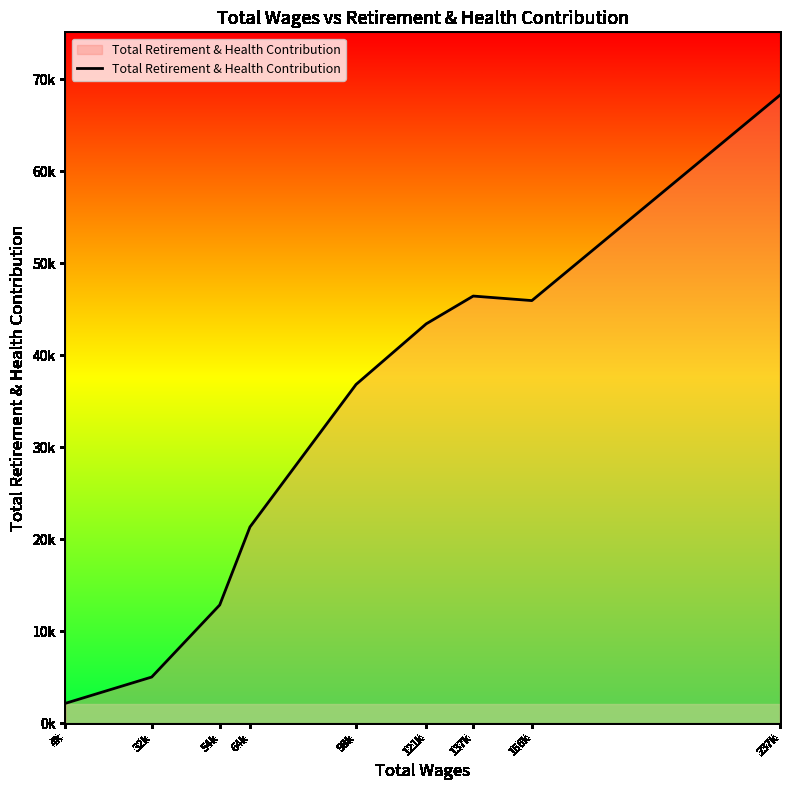

What is the value of the 9th point from the left?

68258